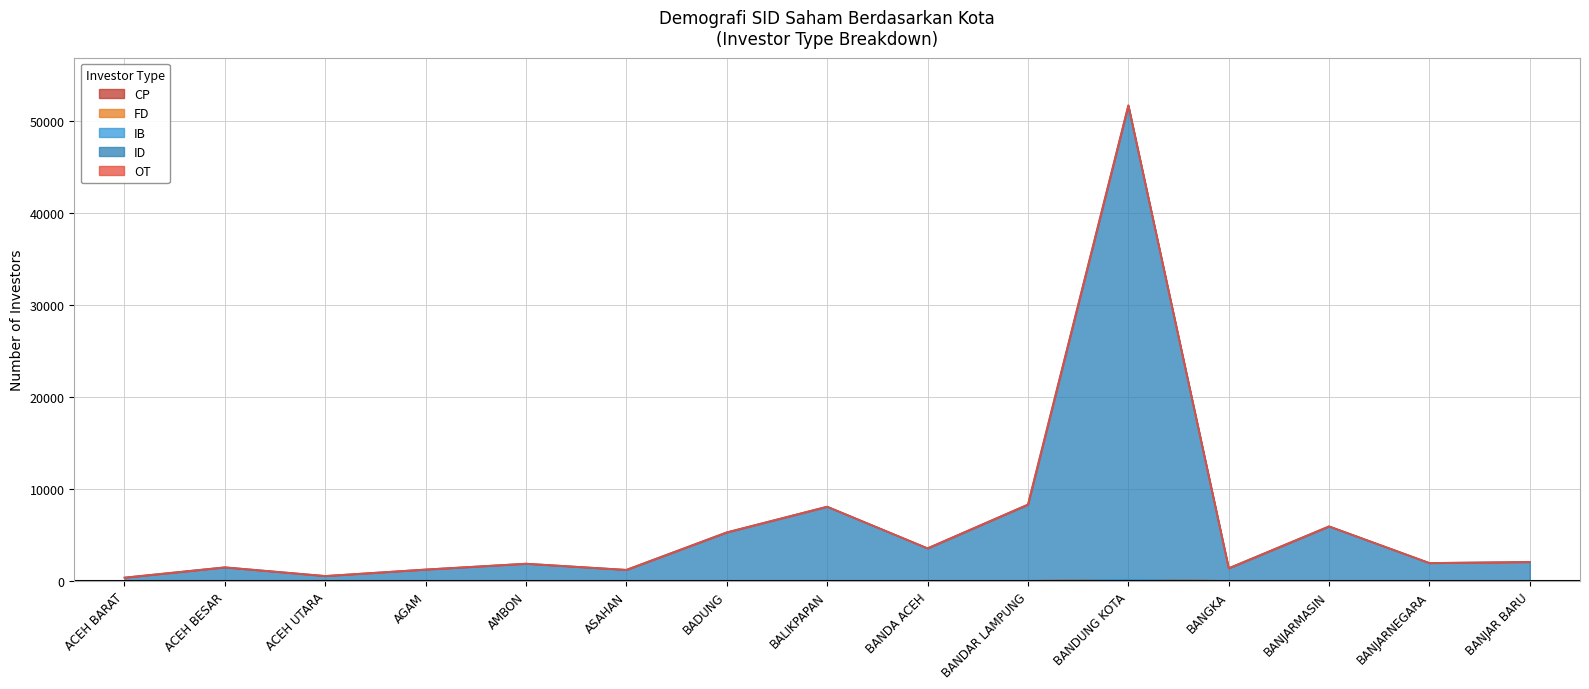

At which category does CP reach its first local valley?

BANDA ACEH